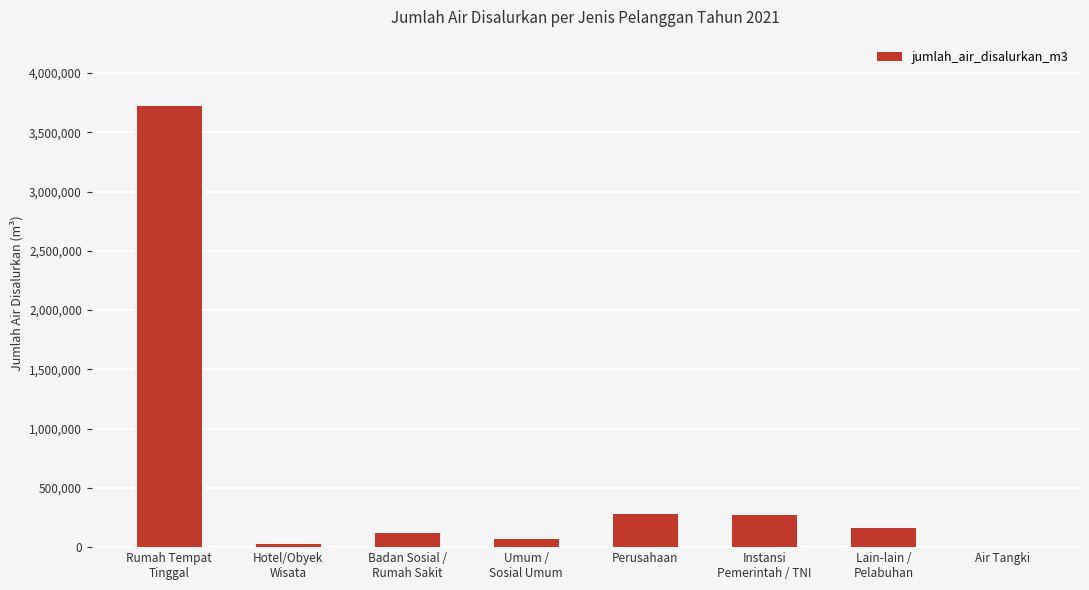

True or false: the data shows 113140 at Perusahaan.

False